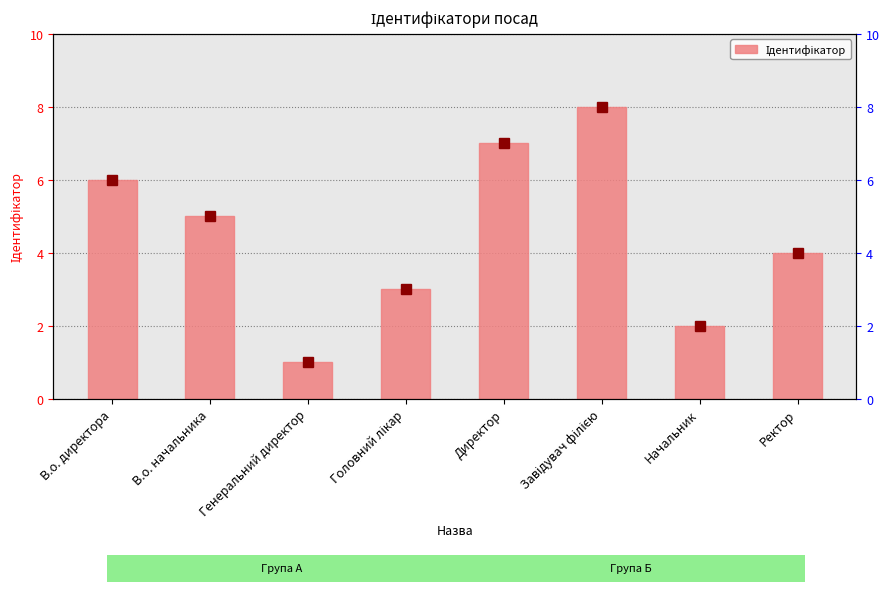

What is the label of the 1st bar from the left?

В.о. директора